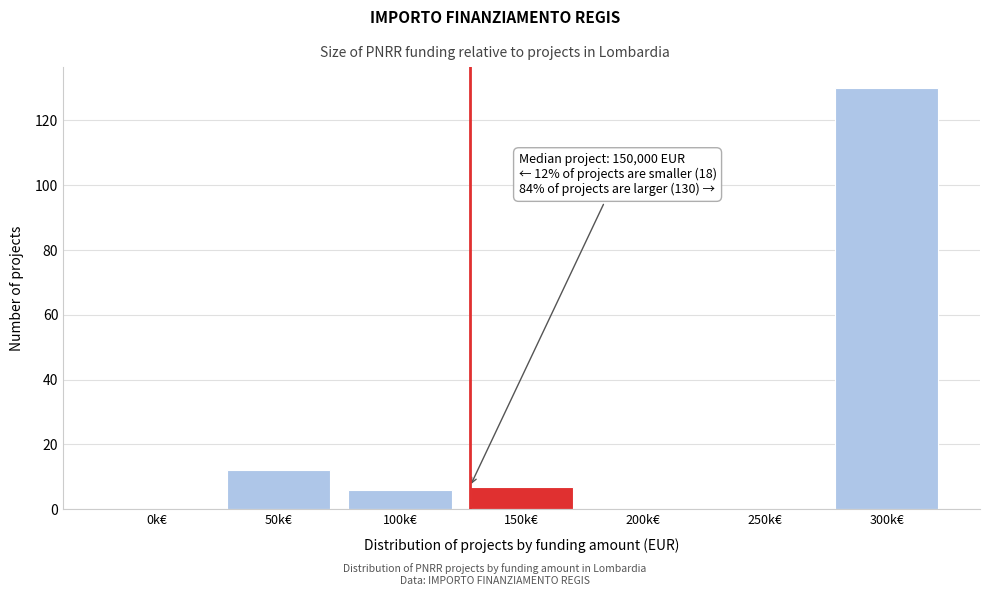

Reading right to left, transcribe all the data shown in this chart.

300k€=130	250k€=0	200k€=0	150k€=7	100k€=6	50k€=12	0k€=0